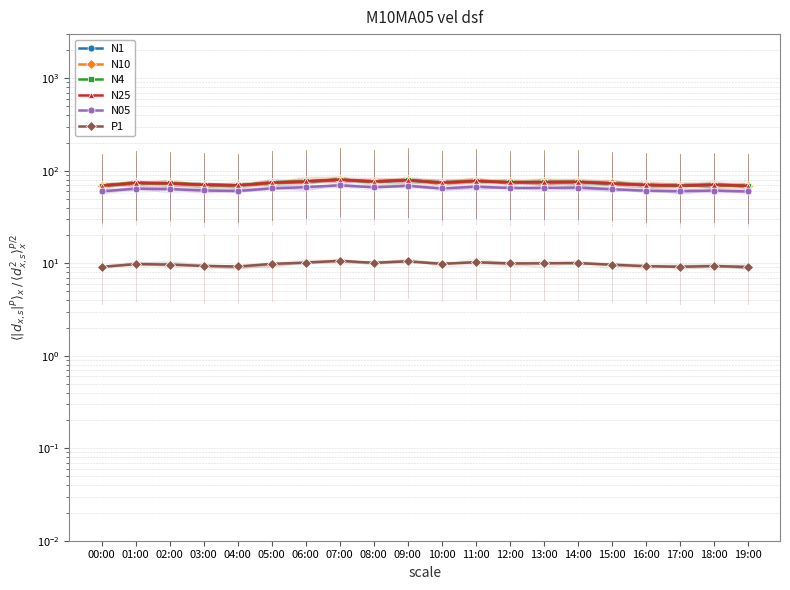

At which category is the sum across all series the highest?

07:00